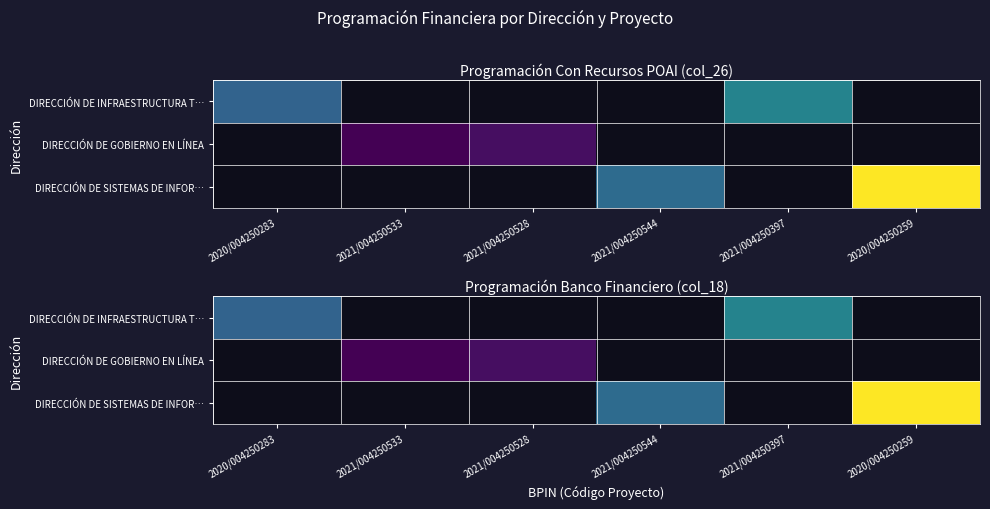

Which category has the highest value in the DIRECCIÓN DE INFRAESTRUCTURA T… series?

2021/004250397